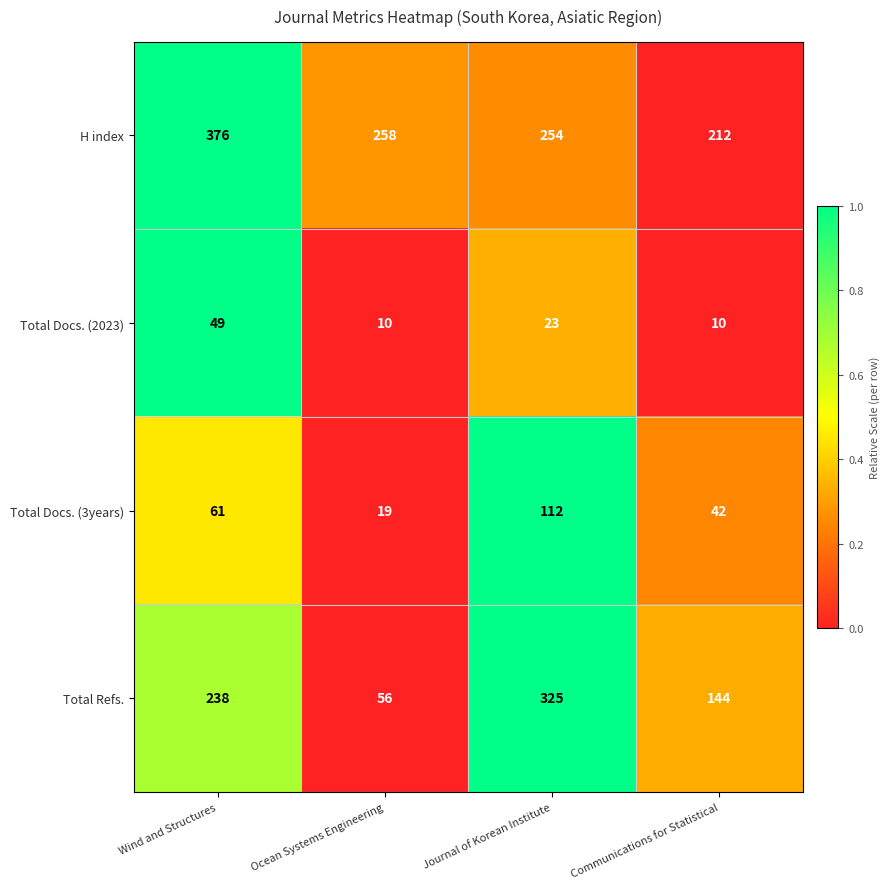

True or false: Total Docs. (3years) has a value of 100 at Wind and Structures.

False